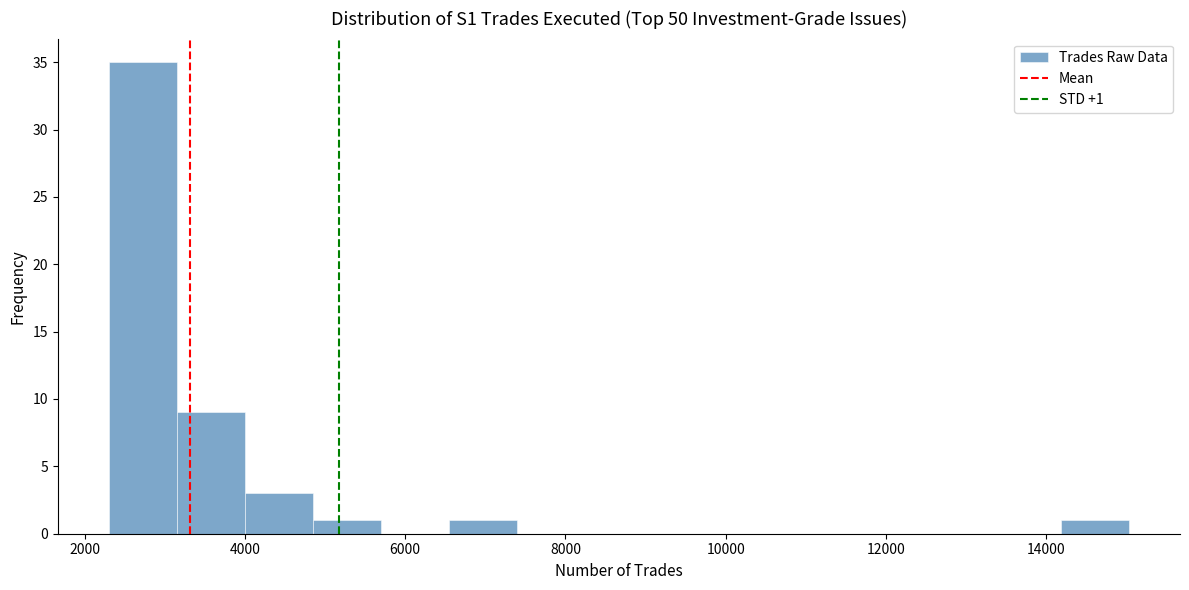

Over which range of the x-axis is the bar tallest?

2400 to 3200